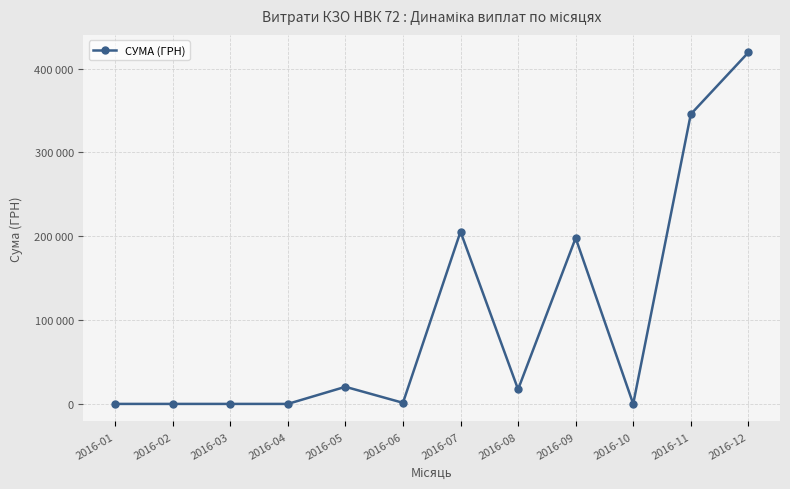

How many points are lower than both their immediate neighbors (excluding endpoints)?

3